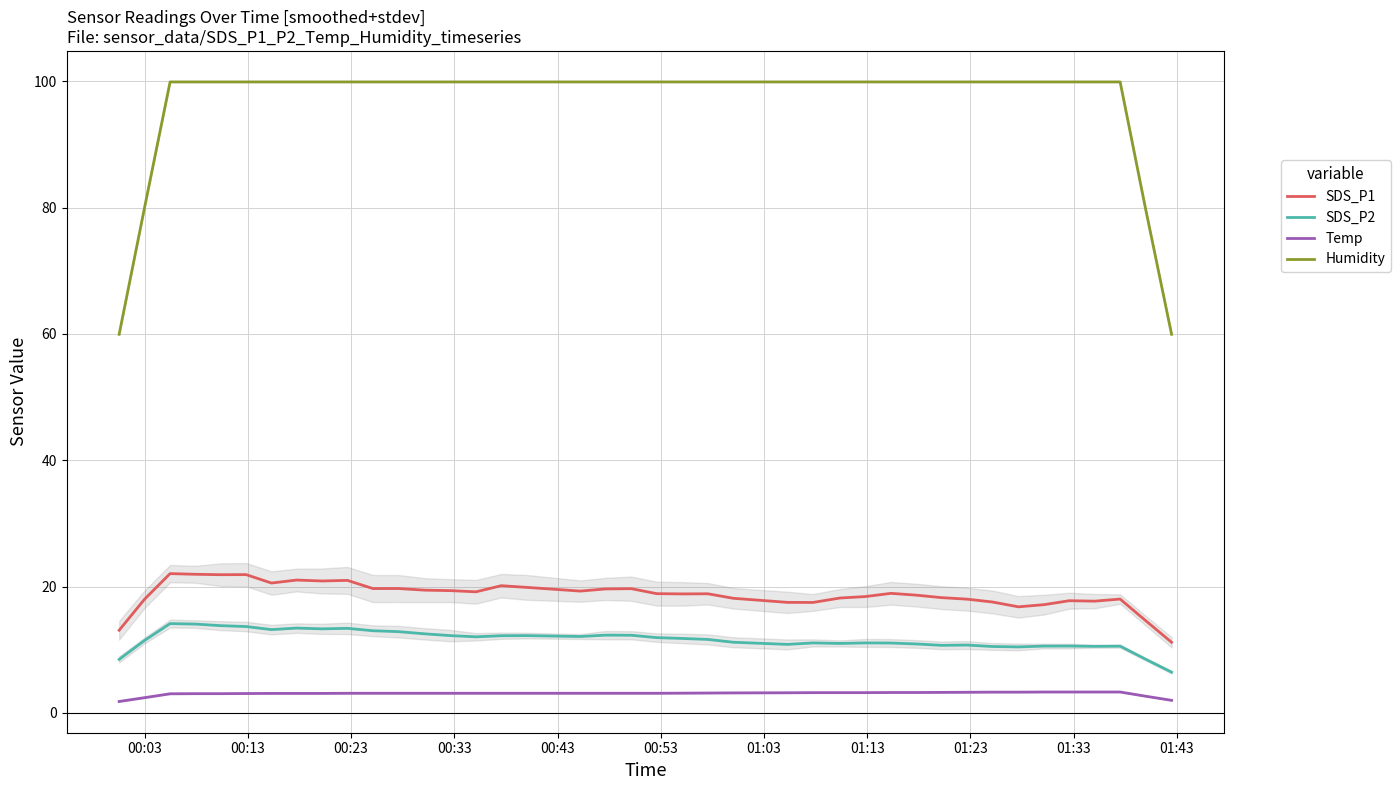

True or false: Temp and SDS_P2 intersect in this chart.

False